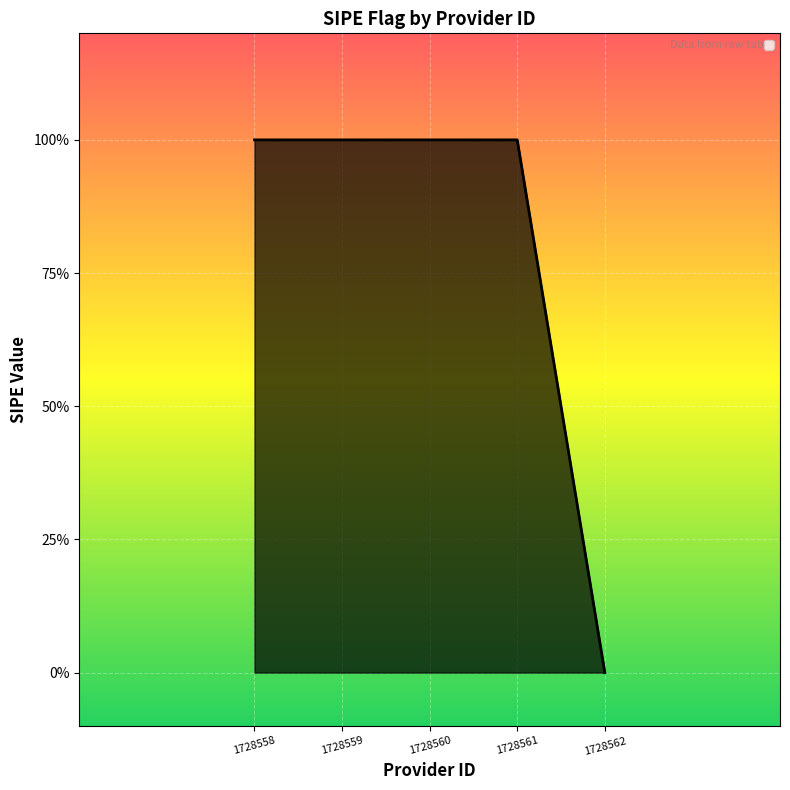

Is this an area chart (filled region under the line)?

Yes